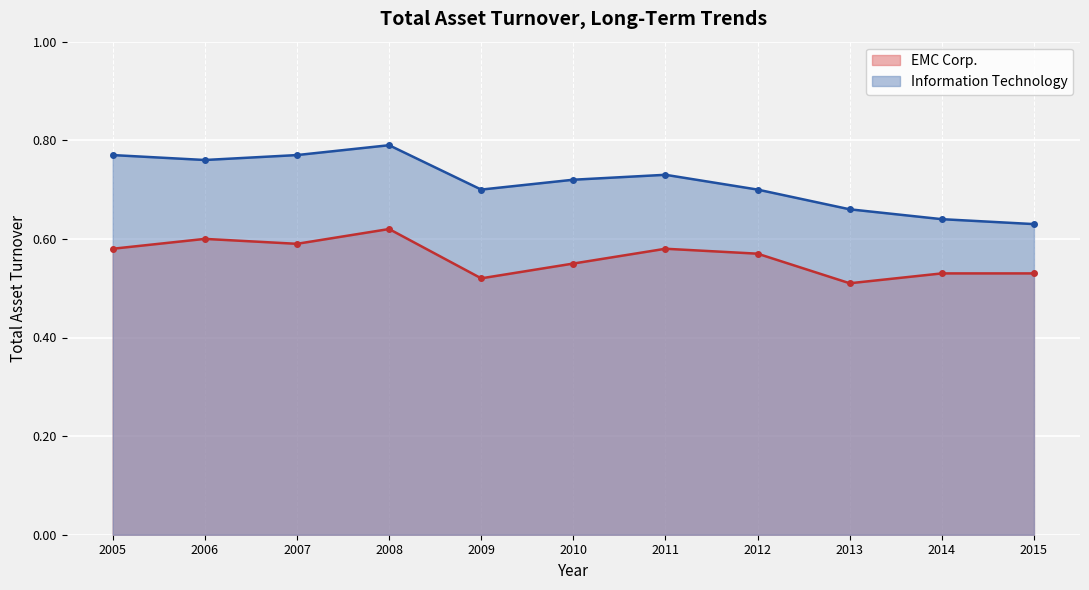

What is the total value across all series at 2010?

1.3